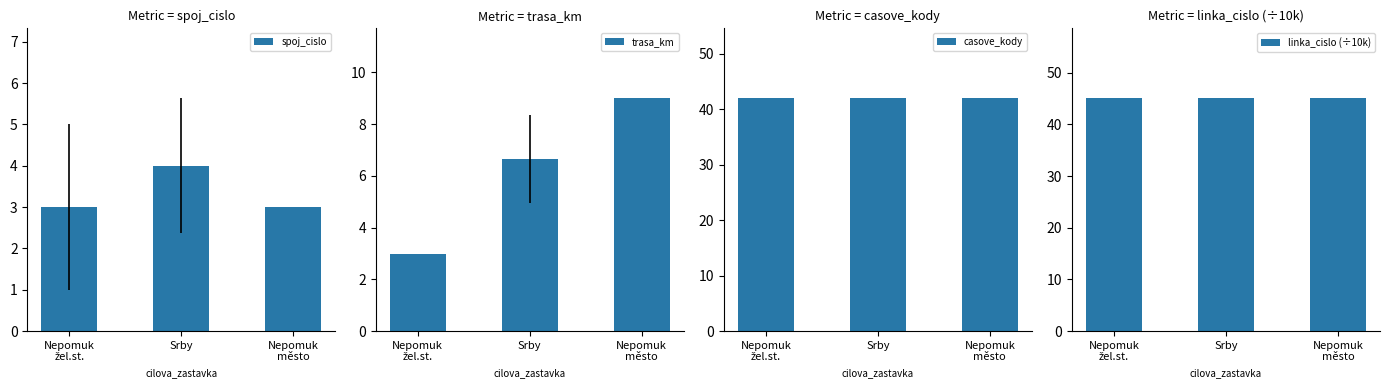

What is the difference between the spoj_cislo values at Srby and Nepomuk
žel.st.?

1.0